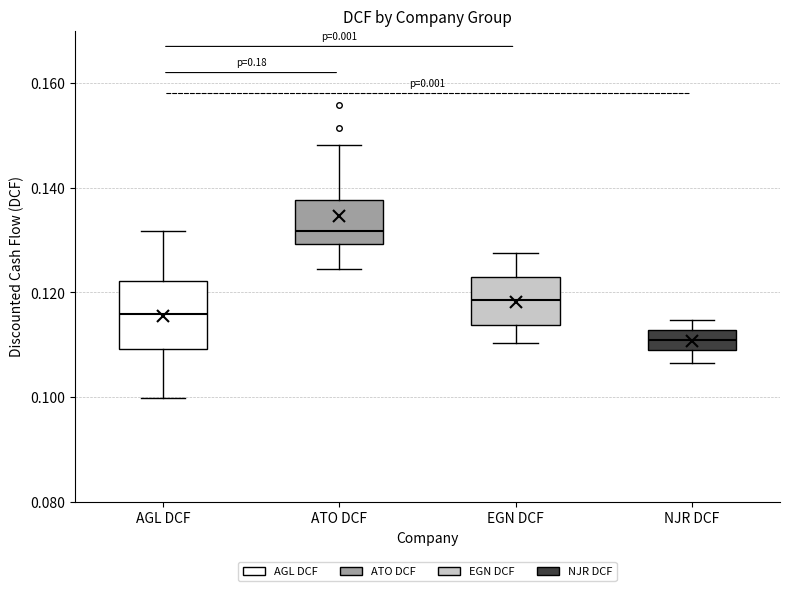

Reading left to right, transcribe this box plot: for each box, give where its median line is, the range the box spans, and where its two whiskers end, as read against the y-axis. The values are not printed on the chart, so give them approximately, as read against the axis.

AGL DCF: median 0.116, box 0.110 to 0.122, whiskers 0.100 to 0.132
ATO DCF: median 0.132, box 0.130 to 0.138, whiskers 0.124 to 0.148
EGN DCF: median 0.118, box 0.114 to 0.124, whiskers 0.110 to 0.128
NJR DCF: median 0.110, box 0.108 to 0.112, whiskers 0.106 to 0.114